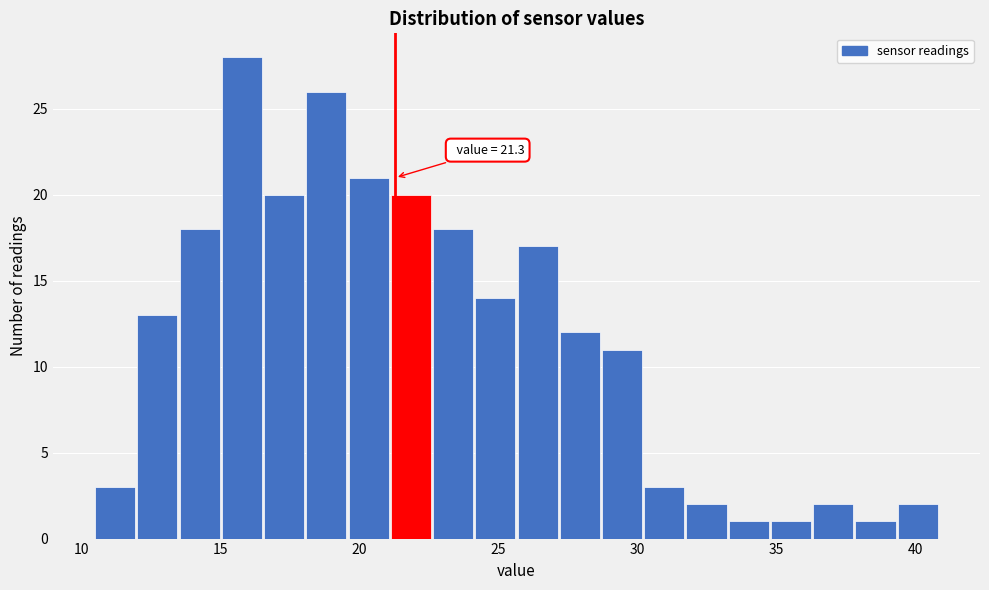

Read against the x-axis, roughly where is the centre of the tallest bar?

16.0